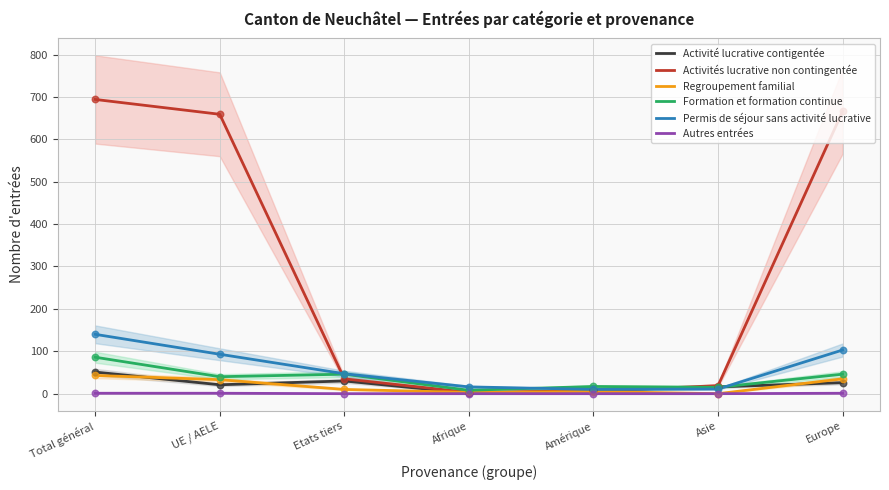

What are all the series names shown in the legend?

Activité lucrative contigentée, Activités lucrative non contingentée, Regroupement familial, Formation et formation continue, Permis de séjour sans activité lucrative, Autres entrées